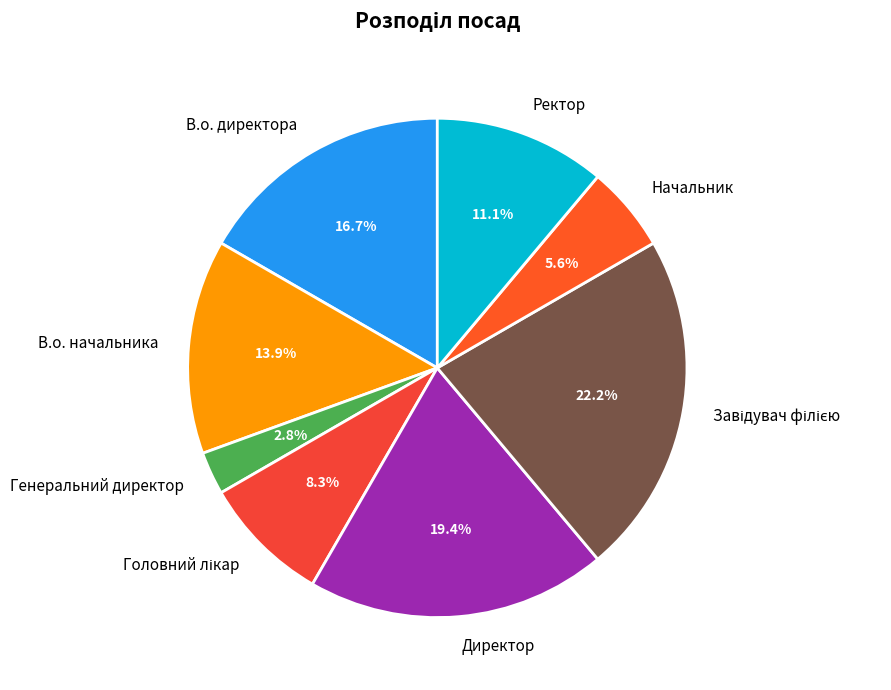

To the nearest percent, what is the average slice percentage?

12%